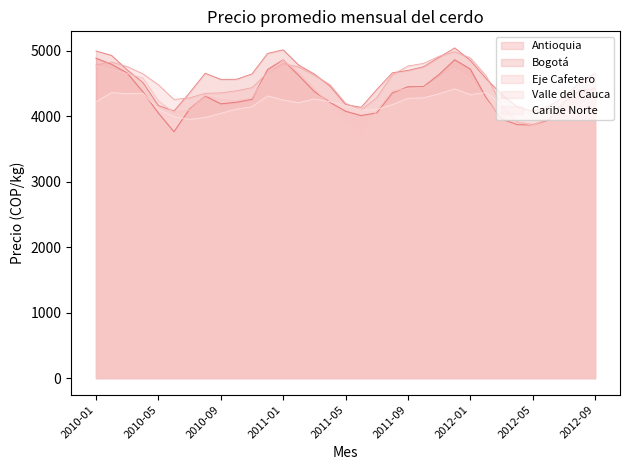

Read the Bogotá value at 2011-04.

4457.8